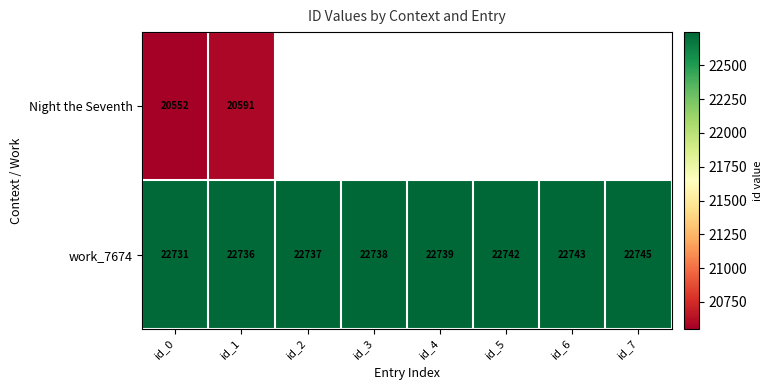

Rank the categories by work_7674 value from highest to lowest.

id_7, id_6, id_5, id_4, id_3, id_2, id_1, id_0